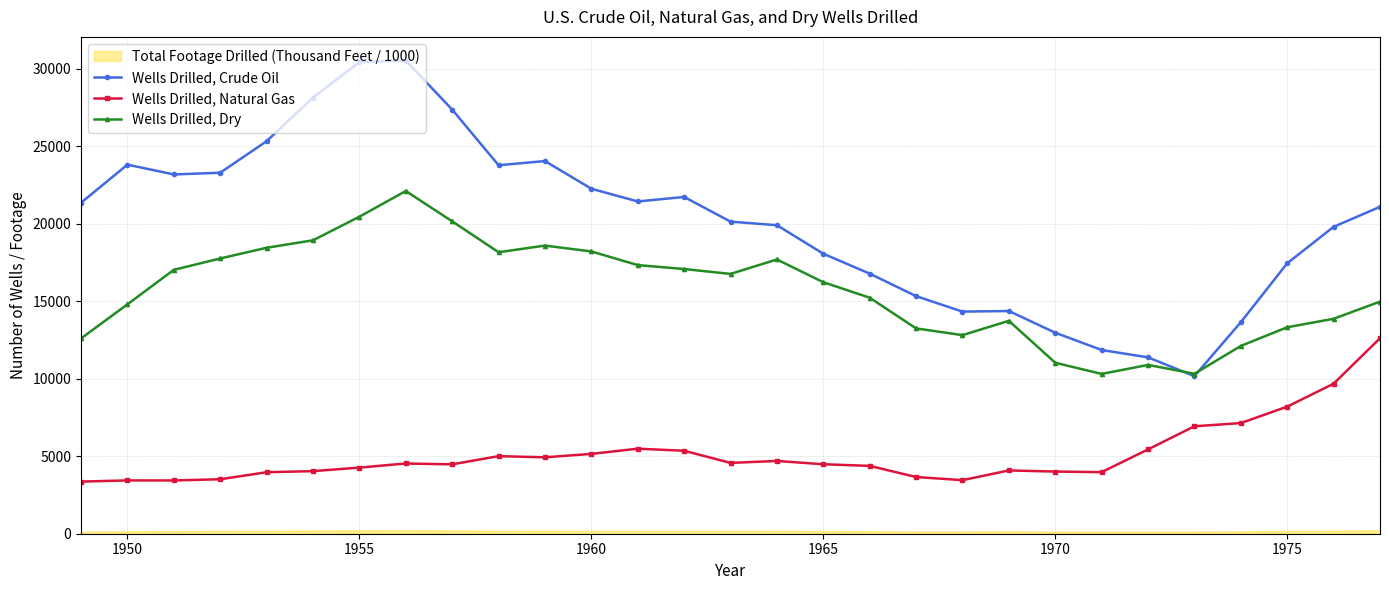

Is it true that Wells Drilled, Crude Oil equals 34143 at 1960?

False